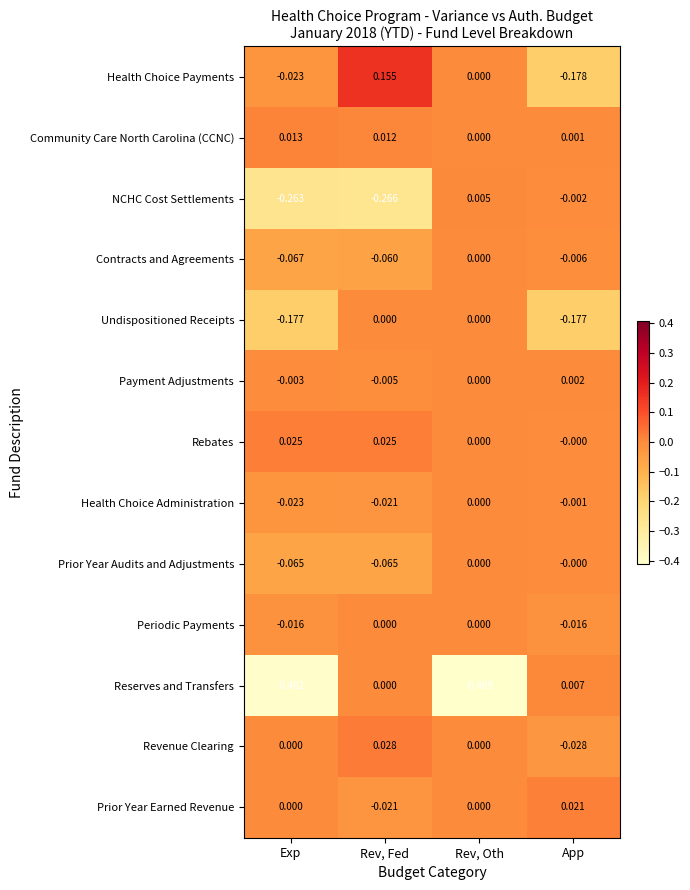

Where is Payment Adjustments nearest to the value 0?

Rev, Oth